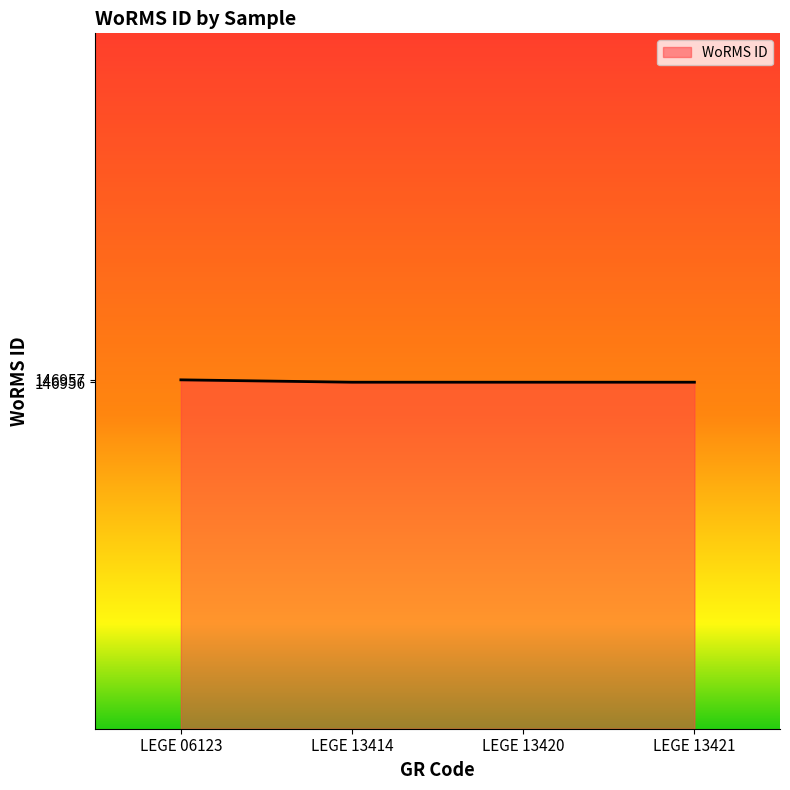

What is the ratio of the value at LEGE 06123 to the value at LEGE 13420?

1.0